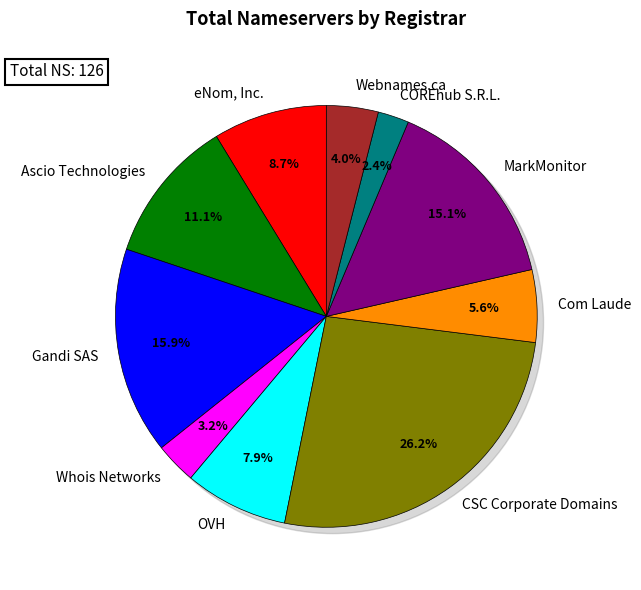

To the nearest percent, what is the combined percentage of Gandi SAS and MarkMonitor?

31%